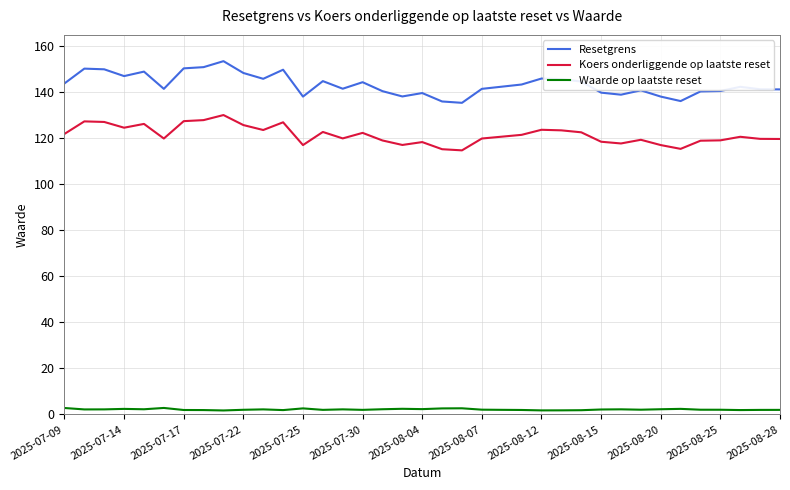

What is the difference between the maximum and minimum values in the Waarde op laatste reset series?

1.1